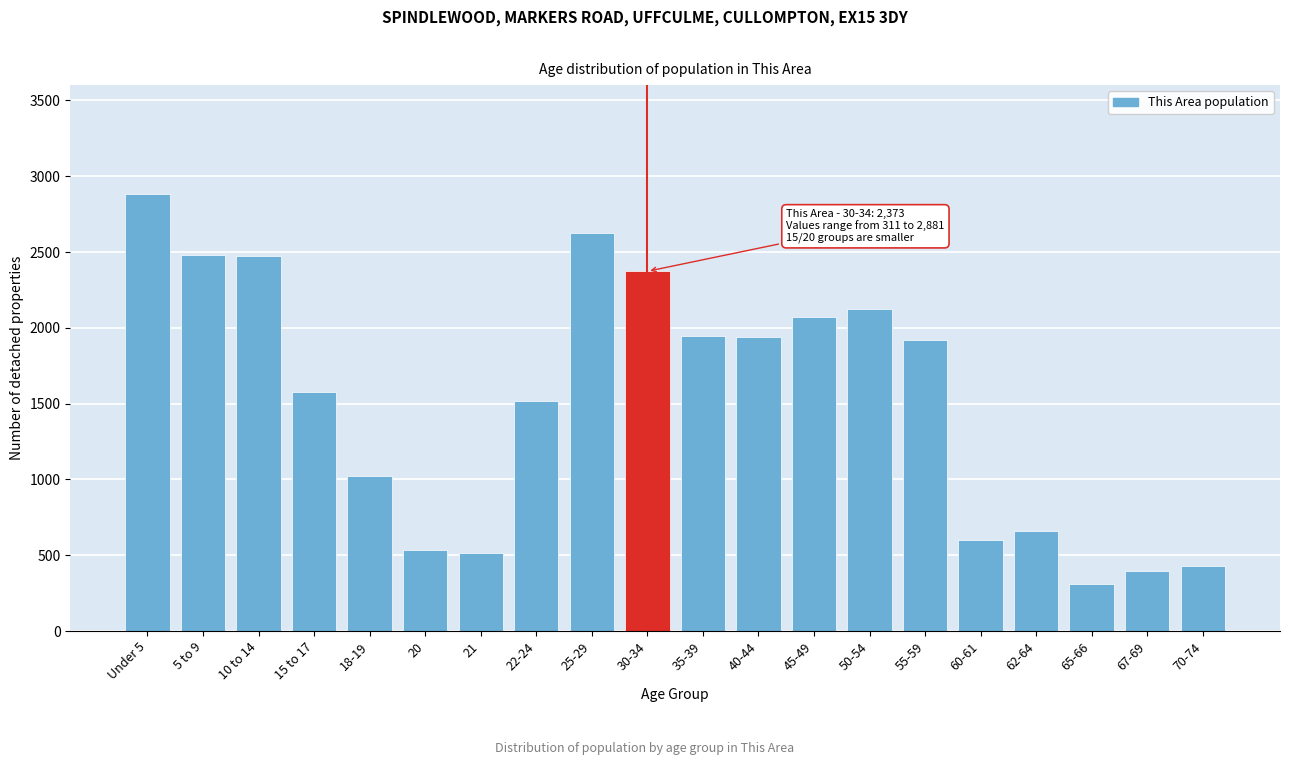

The value at 70-74 is 642. True or false?

False